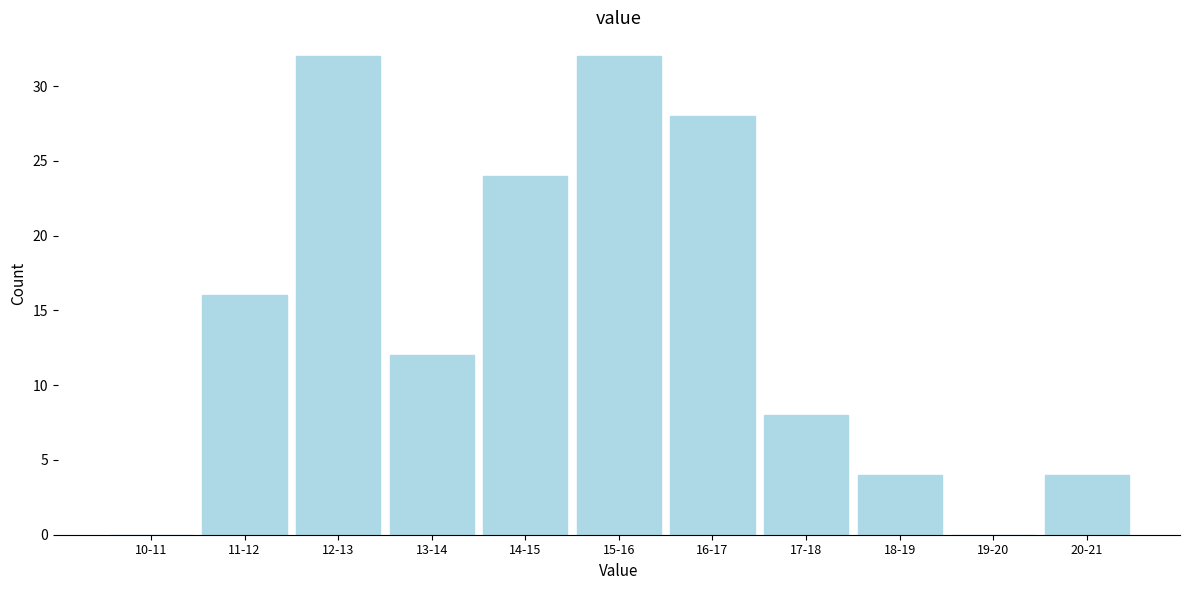

Reading left to right, what are all the values shown in this chart?

10-11=0	11-12=16	12-13=32	13-14=12	14-15=24	15-16=32	16-17=28	17-18=8	18-19=4	19-20=0	20-21=4